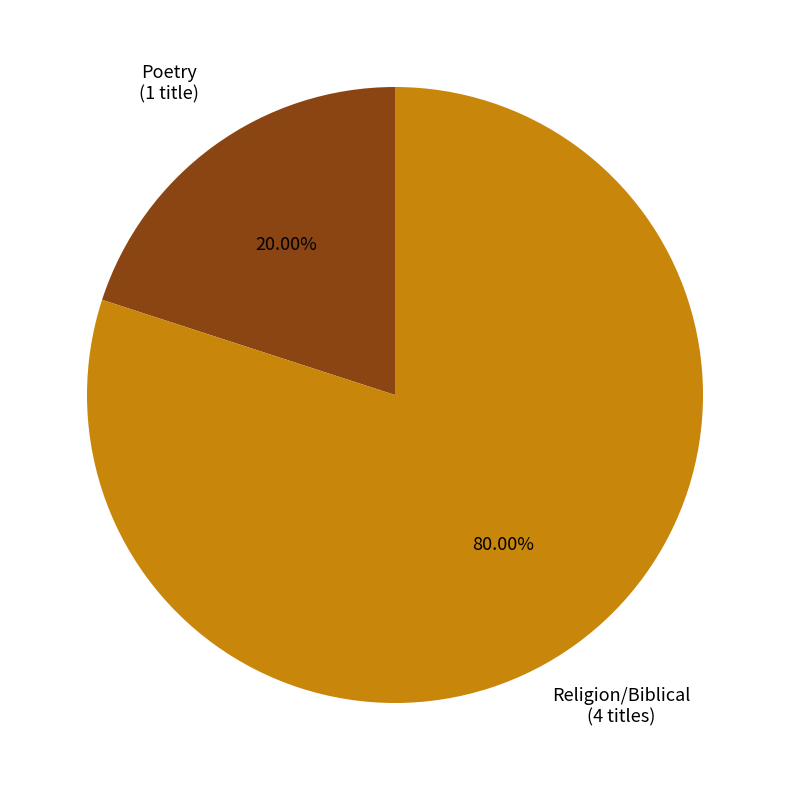

Do Poetry and Religion/Biblical together represent more than half of the pie?

Yes